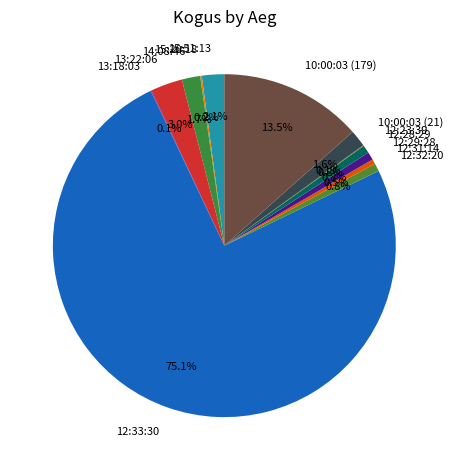

Which has a higher value, 12:33:30 or 12:32:20?

12:33:30